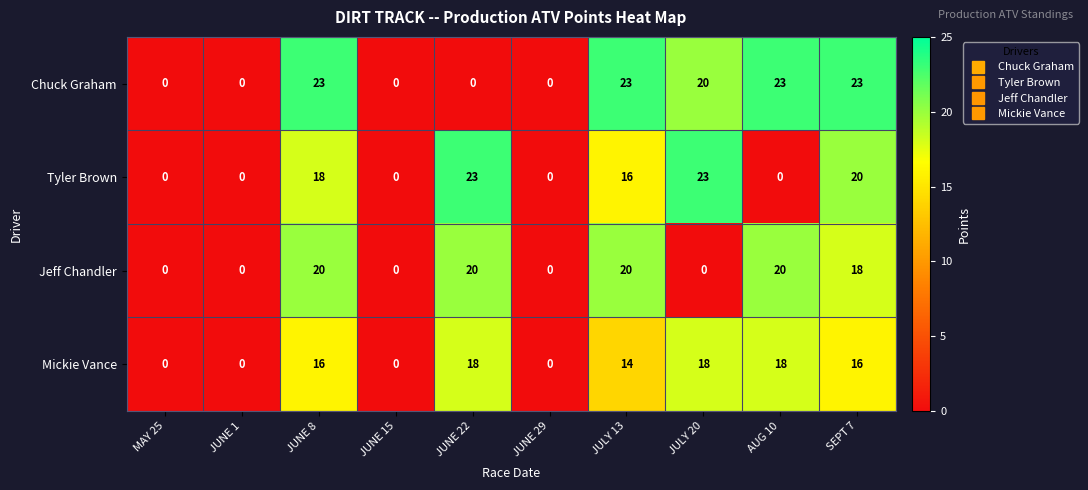

What is the average value of the Chuck Graham series?

11